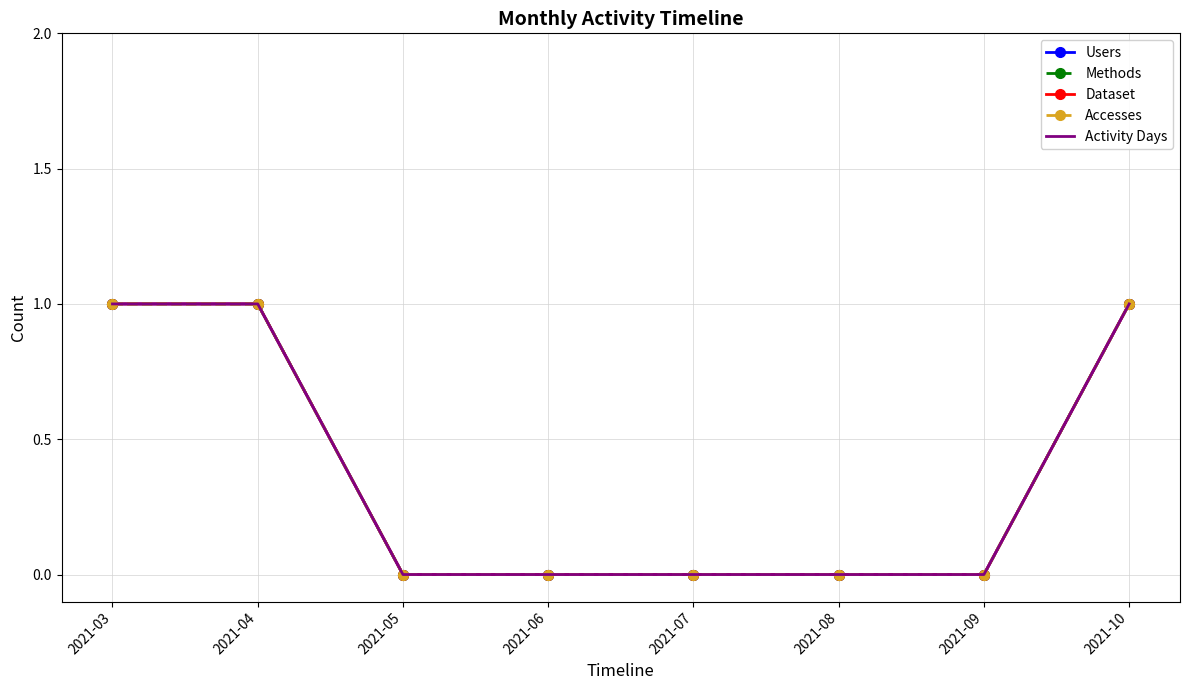

True or false: Users and Methods intersect in this chart.

False